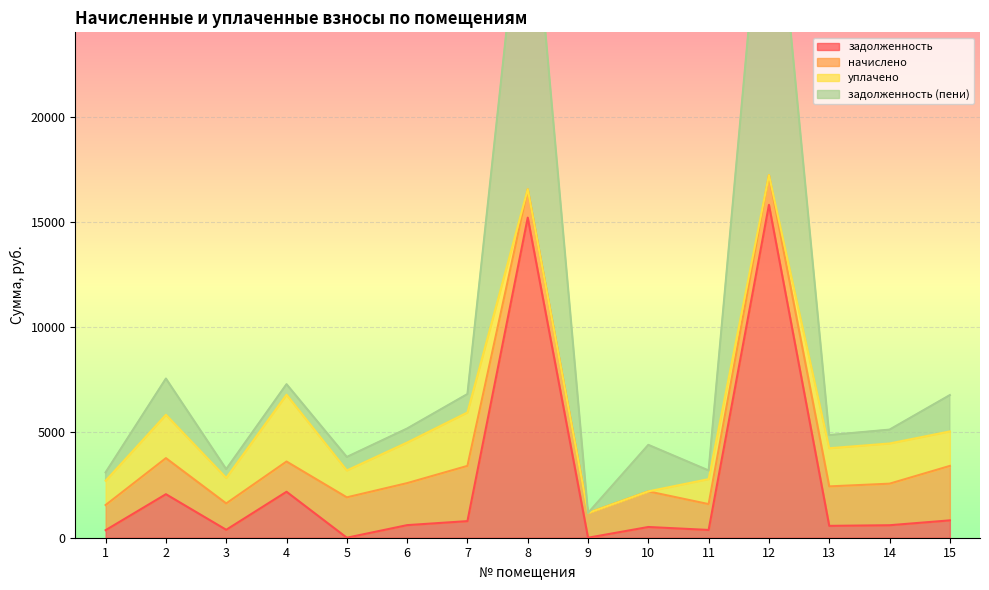

The value of задолженность at 12 is 8335.0. True or false?

False